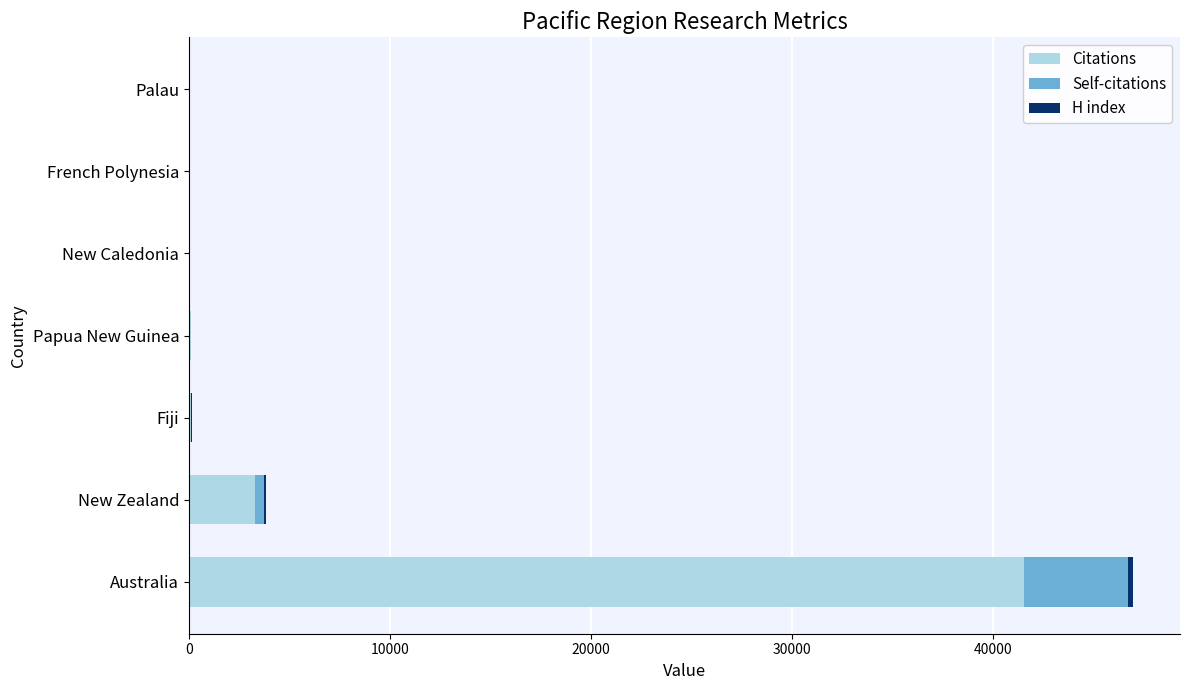

What is the highest value of the Citations series?

41519